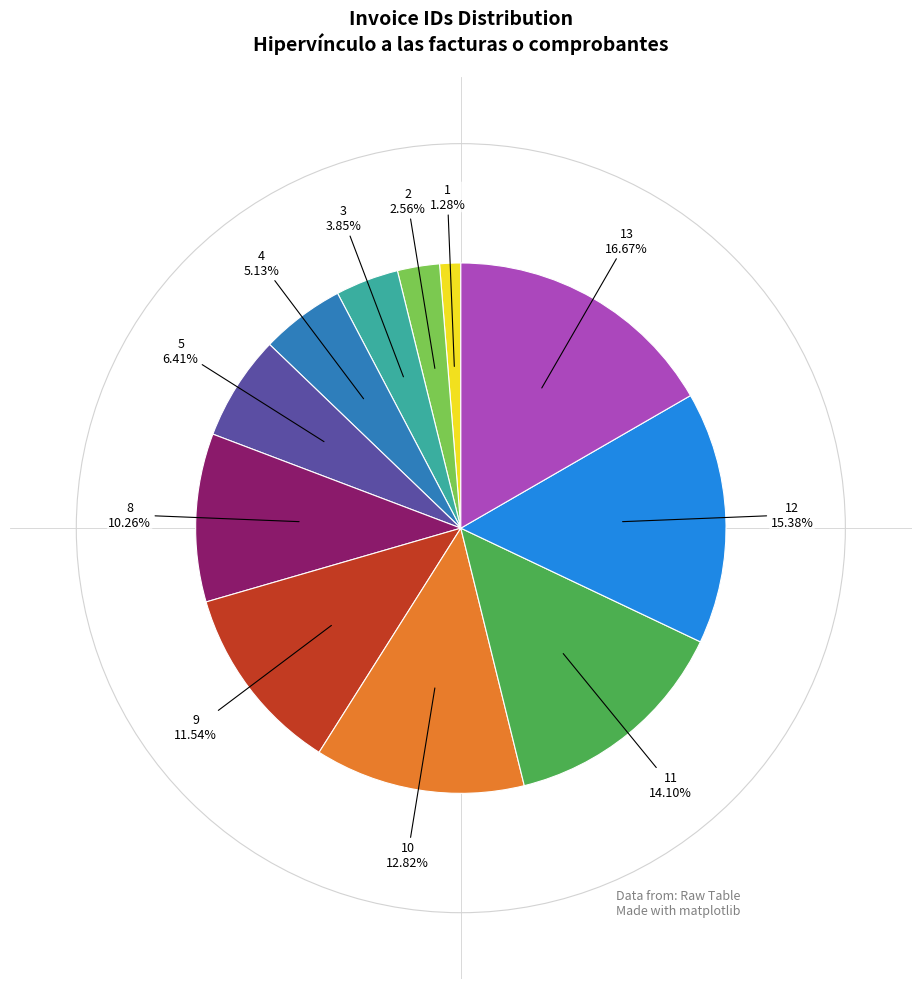

Is there any slice that represents more than half of the pie?

No